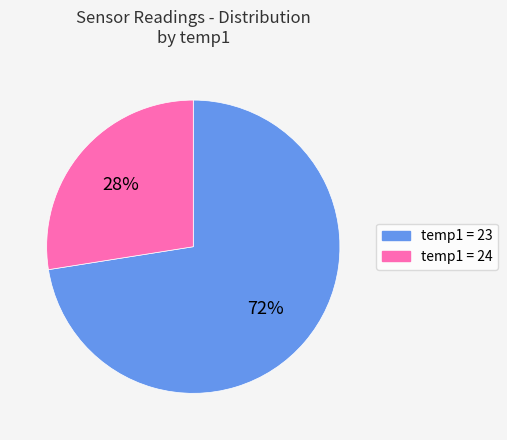

To the nearest percent, what is the combined percentage of temp1 = 23 and temp1 = 24?

100%